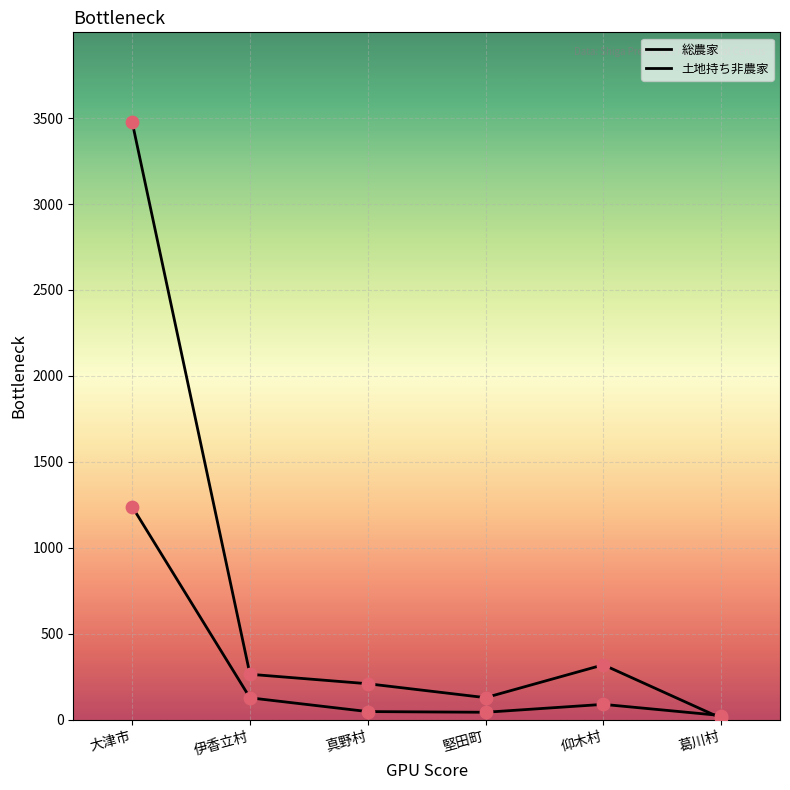

Does the chart have visible grid lines?

Yes